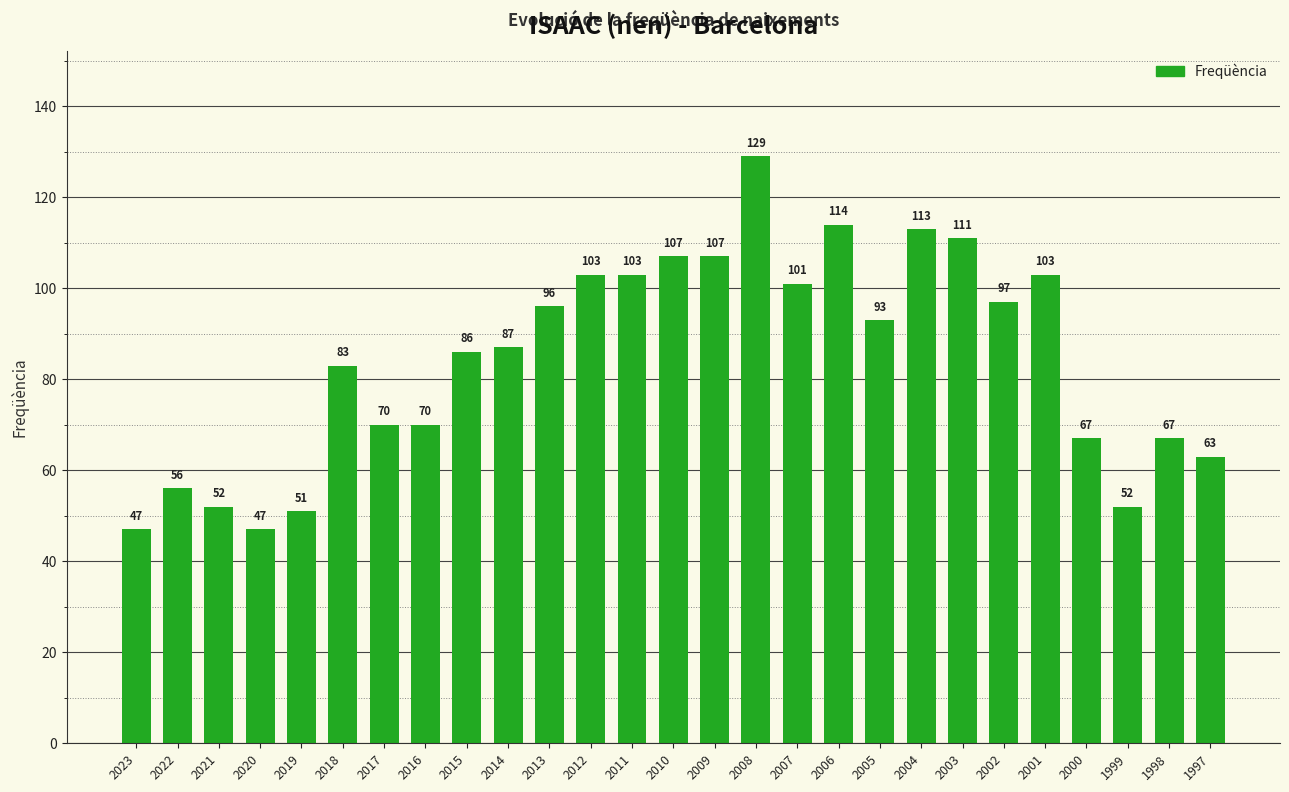

How many bars are there in total?

27